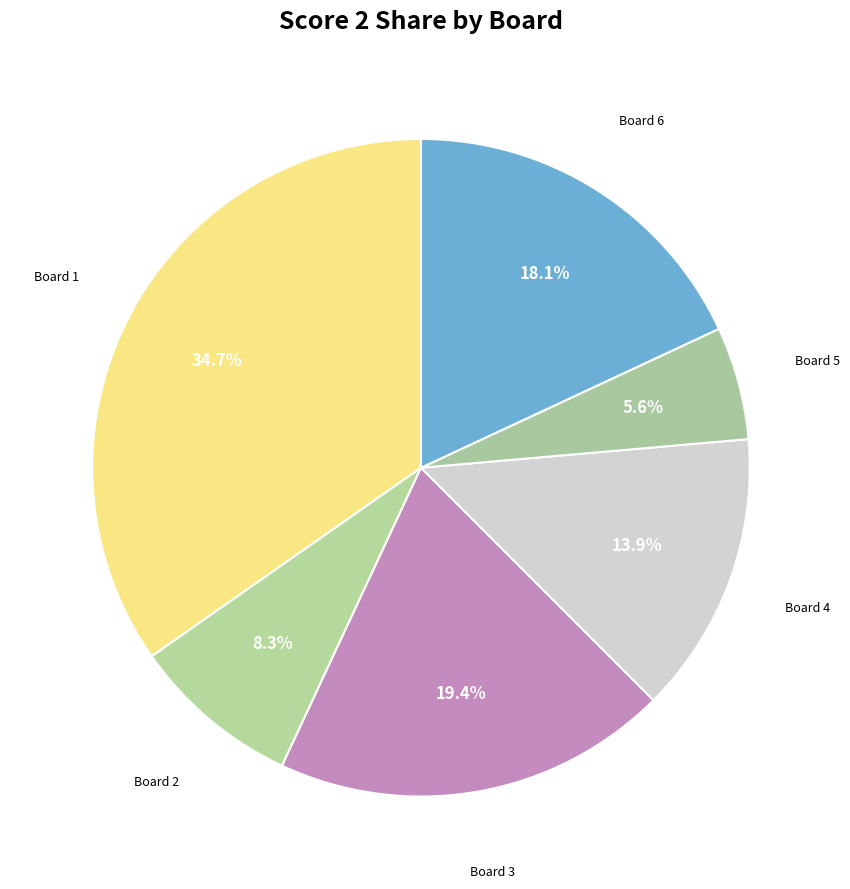

Is there any slice that represents more than half of the pie?

No